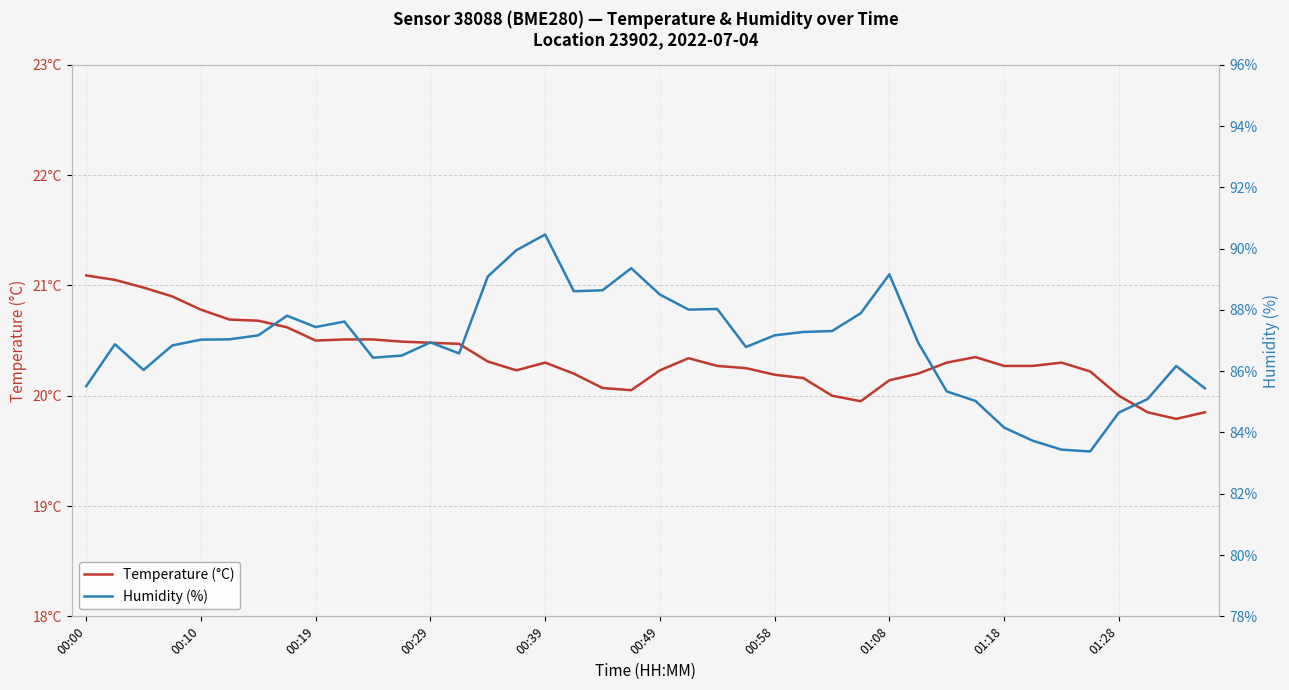

Rank the series at 29 from lowest to highest value.

Temperature (°C), Humidity (%)